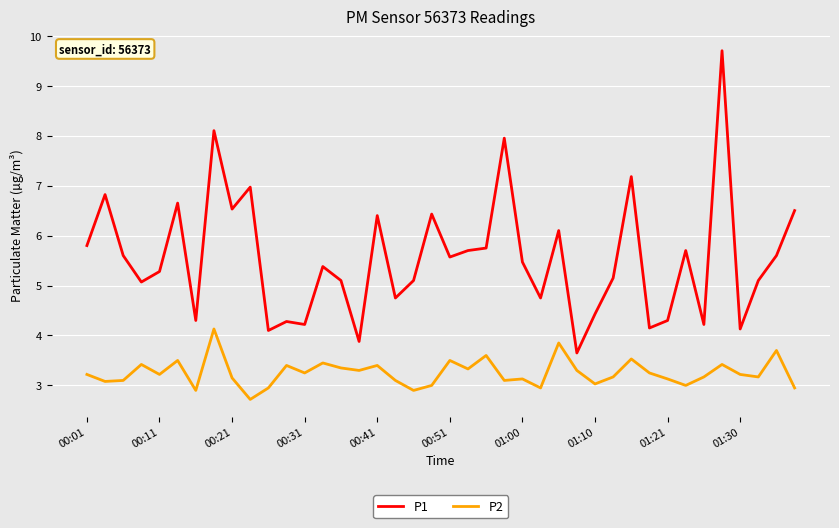

Rank the series by their maximum value, from lowest to highest.

P2, P1